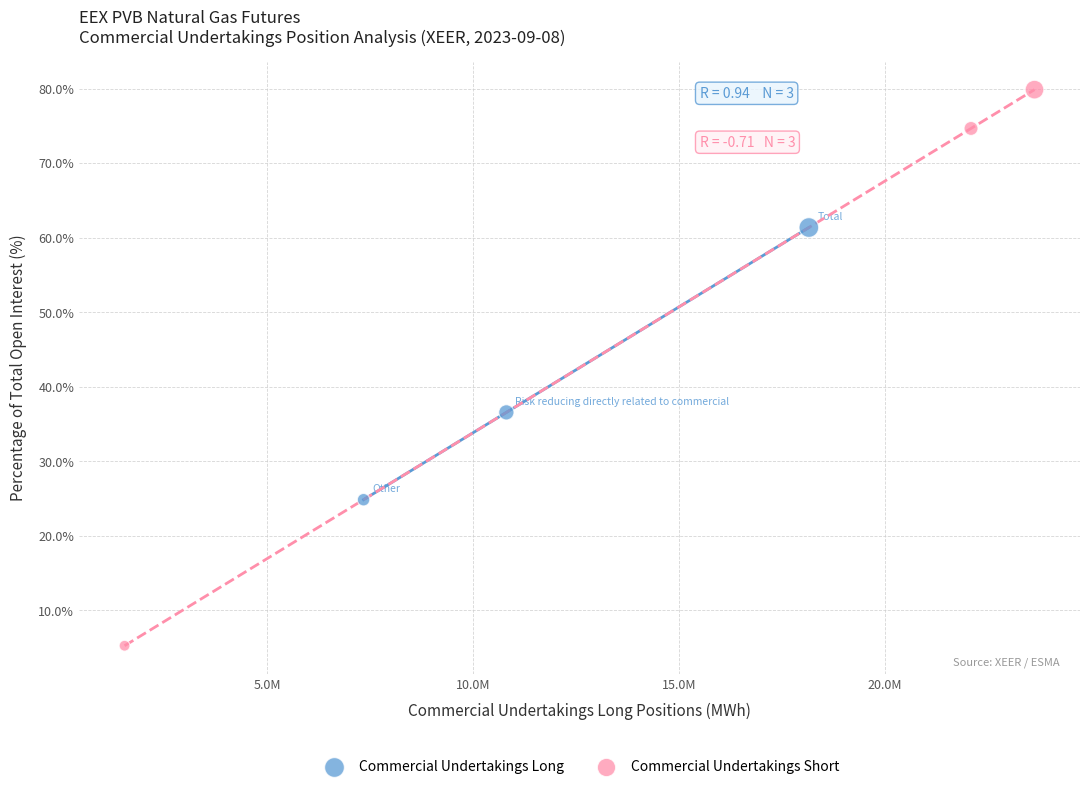

What are all the series names shown in the legend?

Commercial Undertakings Long, Commercial Undertakings Short